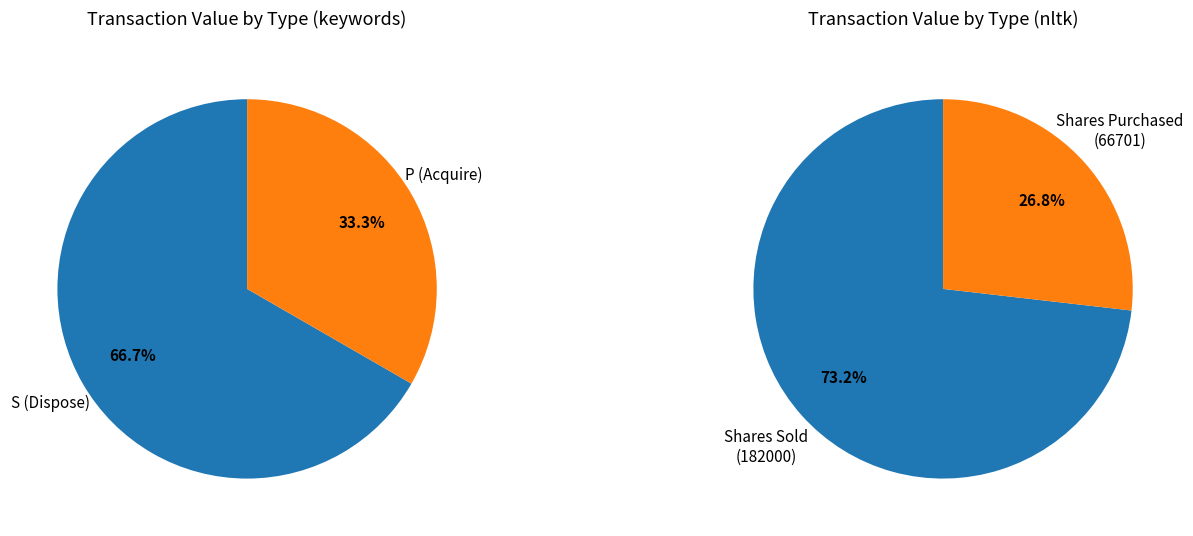

Does Row 2 (transactionValue=2001030) represent more than half of the total?

No